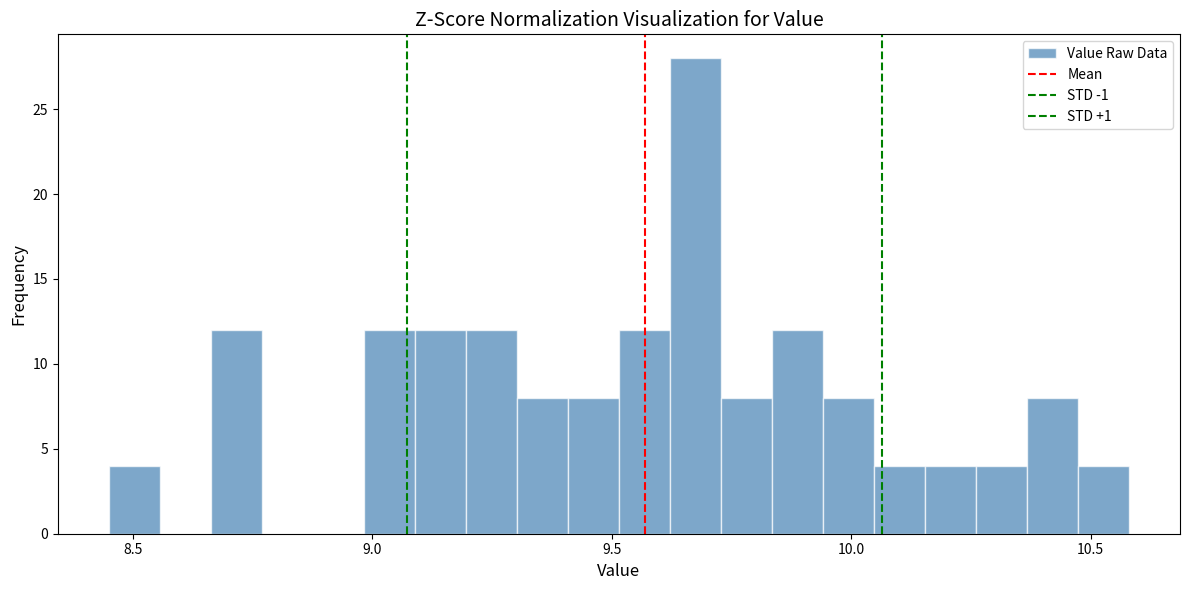

Around what value on the x-axis is the tallest bar? Give the approximate position of its centre, as read against the axis.

9.65